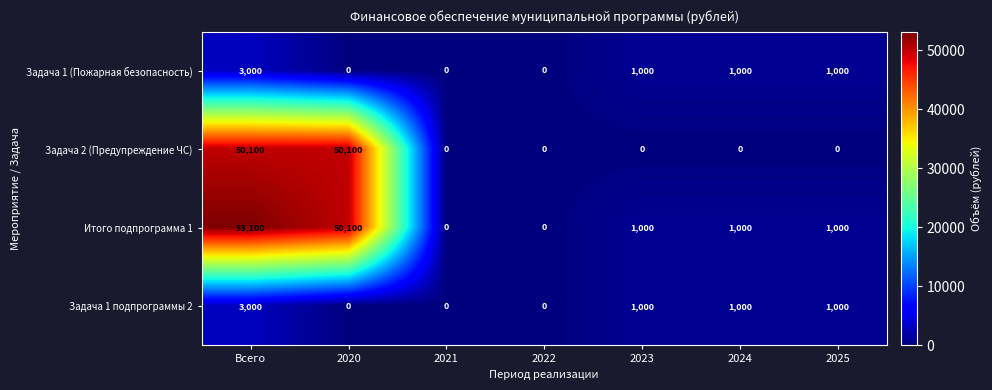

Reading right to left, list all the values displayed in this chart.

Задача 1 (Пожарная безопасность): 1000	1000	1000	0	0	0	3000
Задача 2 (Предупреждение ЧС): 0	0	0	0	0	50100	50100
Итого подпрограмма 1: 1000	1000	1000	0	0	50100	53100
Задача 1 подпрограммы 2: 1000	1000	1000	0	0	0	3000